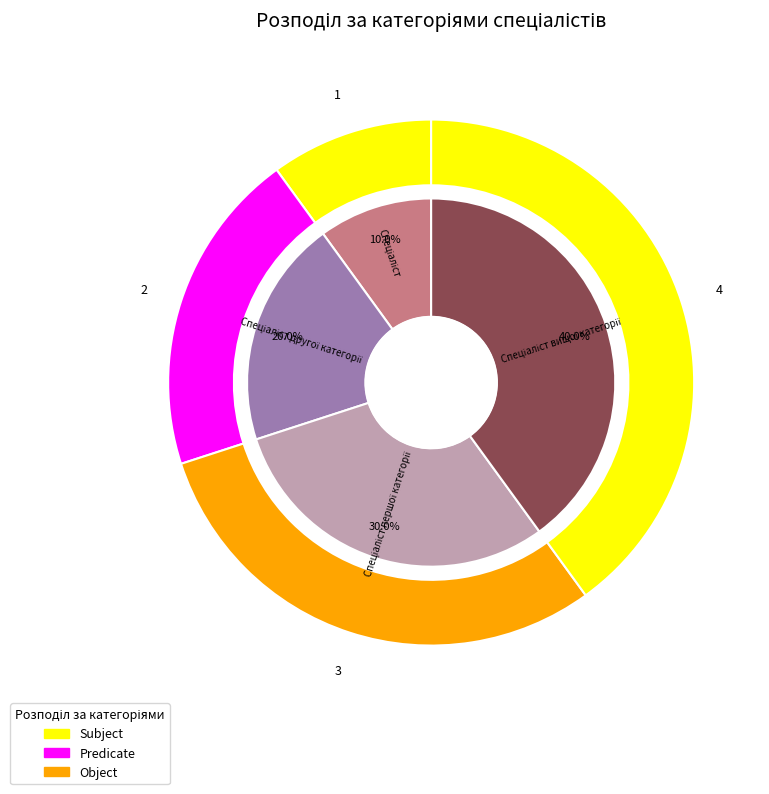

What portion of the pie excludes Спеціаліст першої категорії?

70.0%